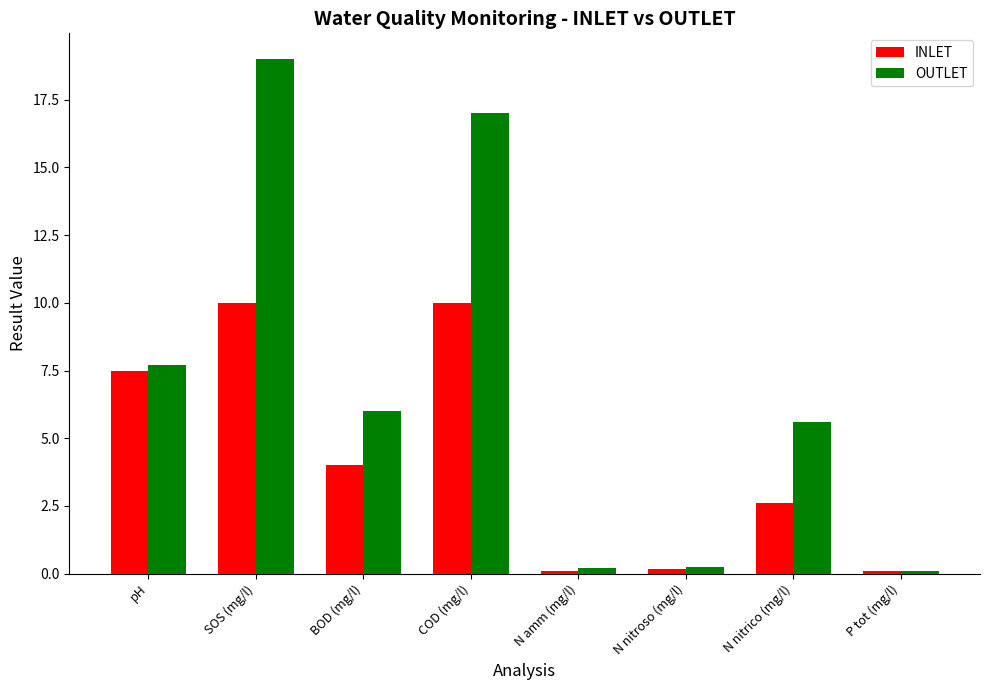

What is the total value across all series at N nitrico (mg/l)?

8.2